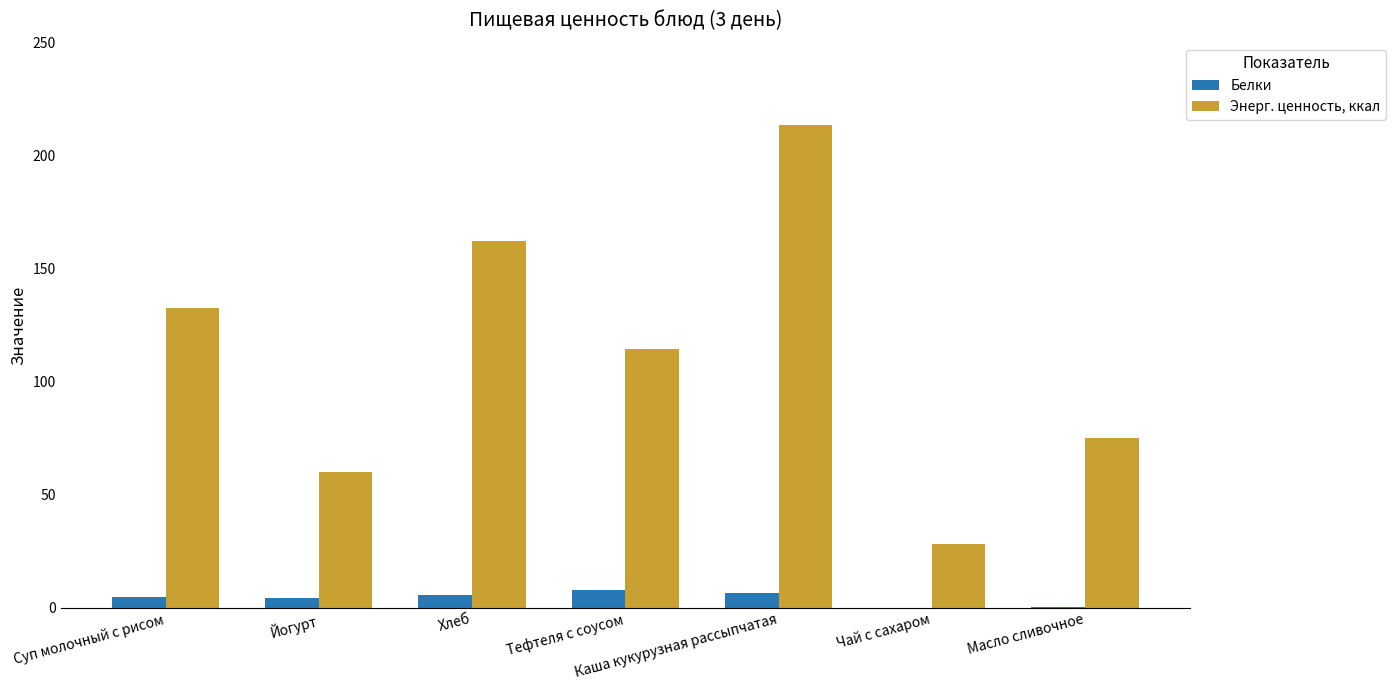

Where is Энерг. ценность, ккал nearest to the value 120?

Тефтеля с соусом